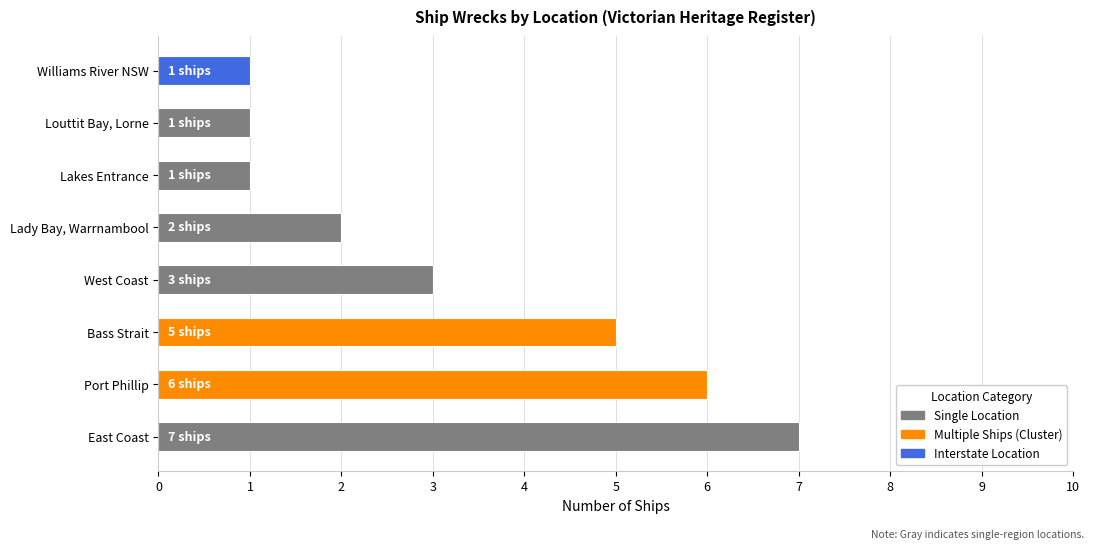

What is the average value?

3